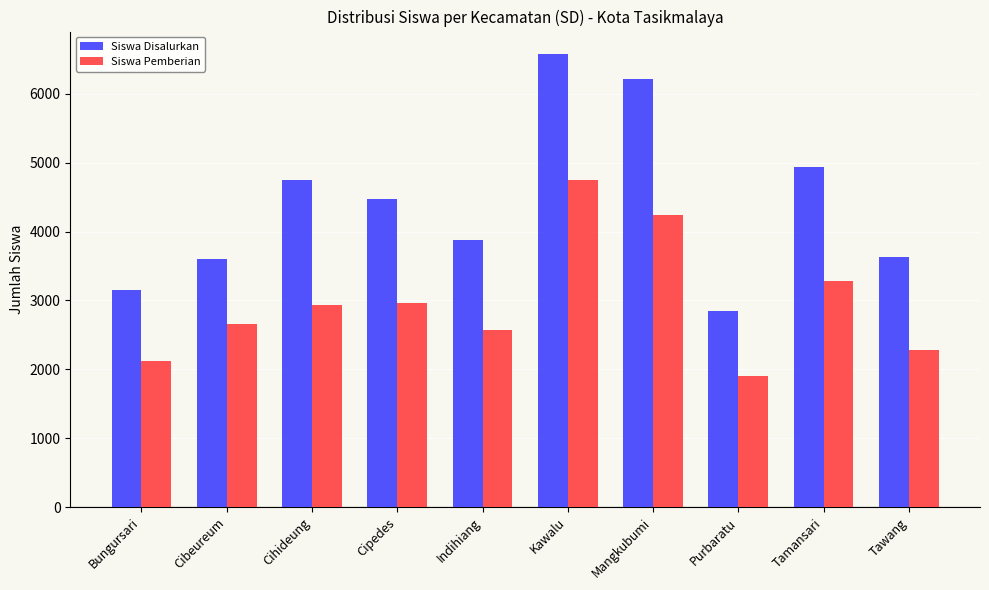

Does the chart contain any negative values?

No